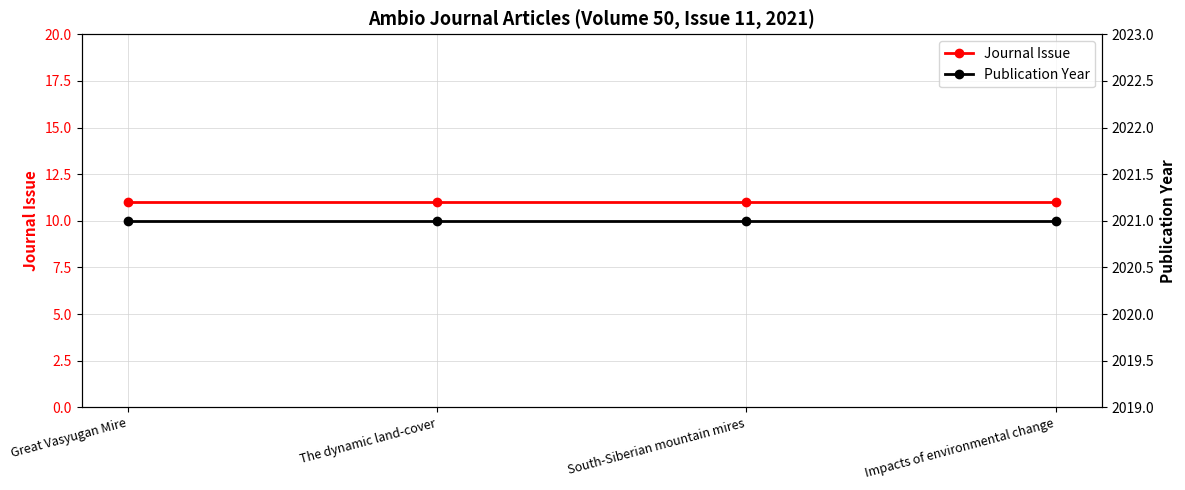

Where is Journal Issue nearest to the value 11?

Great Vasyugan Mire